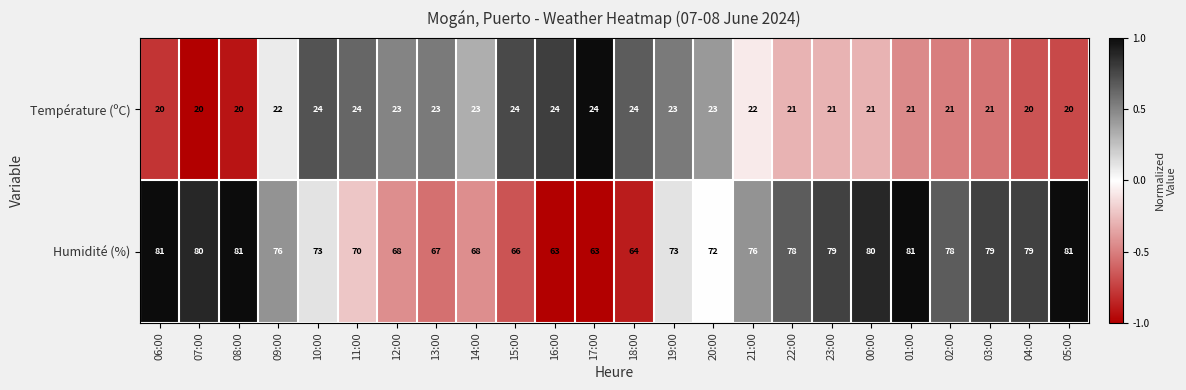

At which label does Humidité (%) first exceed 76?

06:00